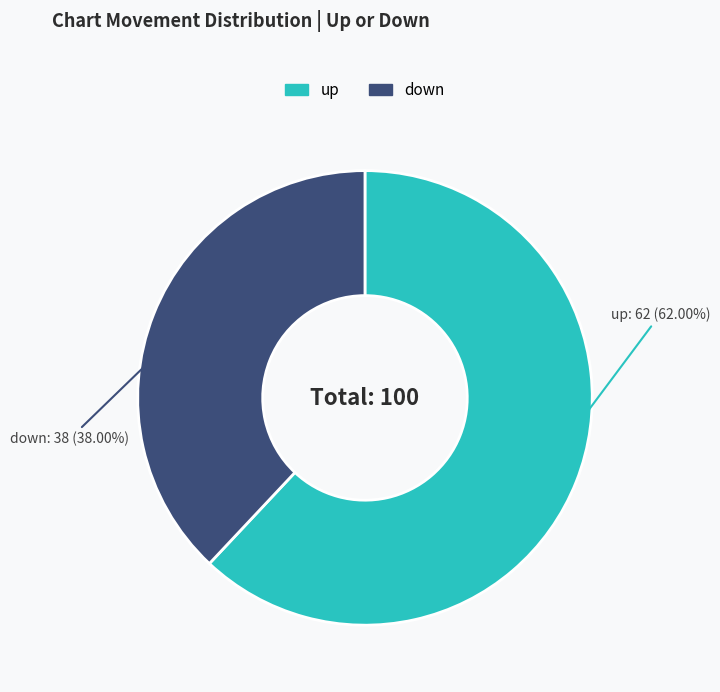

Rank the categories by value from lowest to highest.

down, up